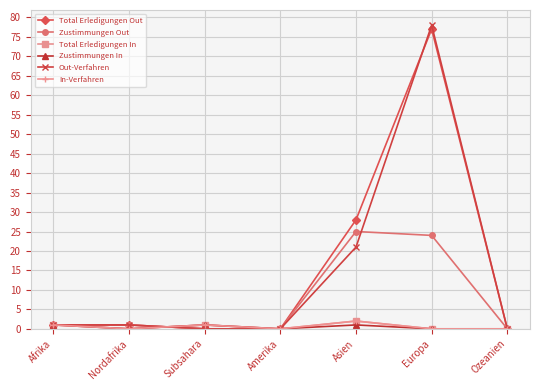

Does the chart have visible grid lines?

Yes